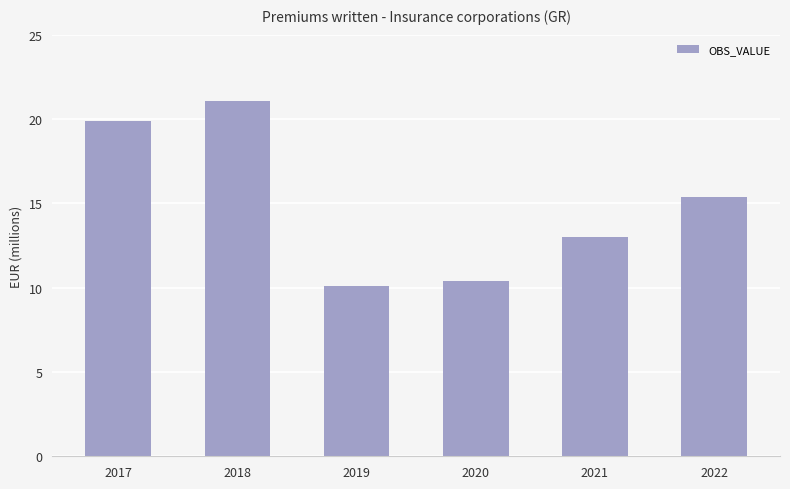

At which label is the value closest to 15?

2022